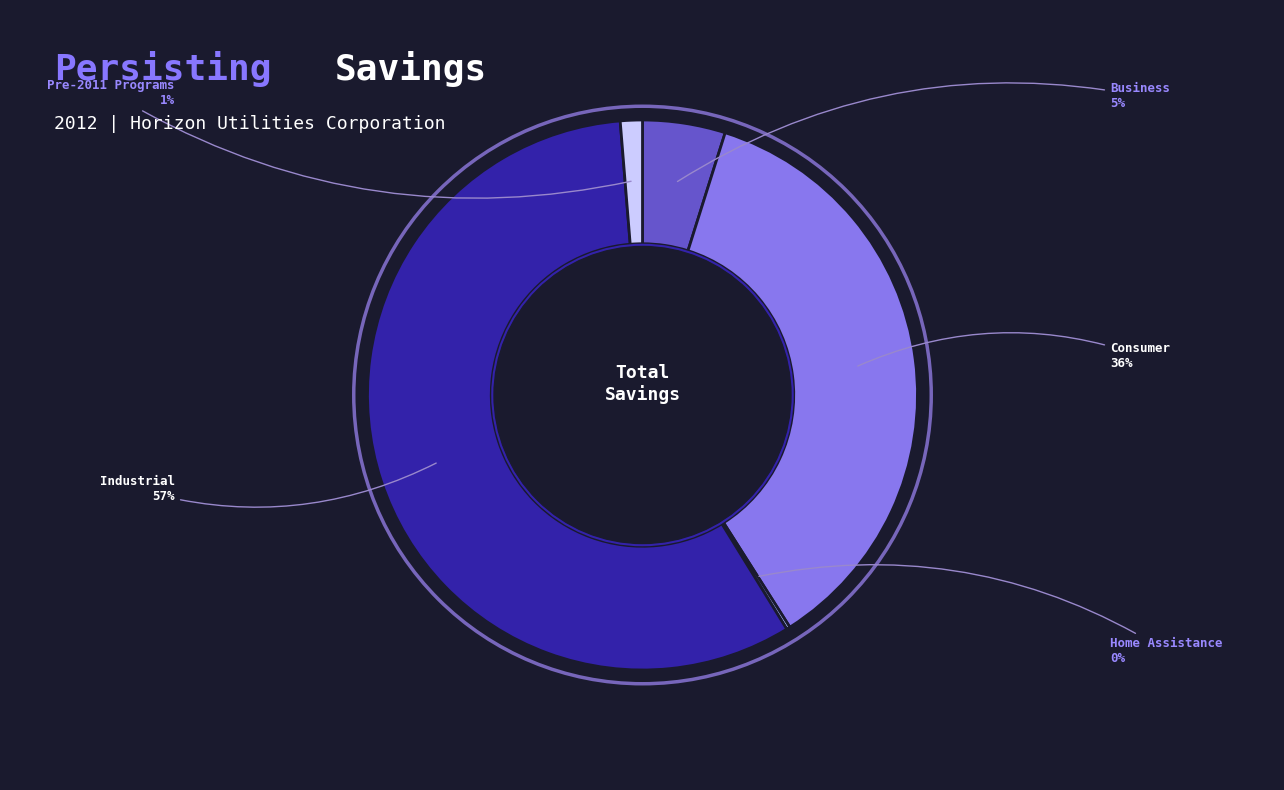

To the nearest percent, what is the average slice percentage?

20%